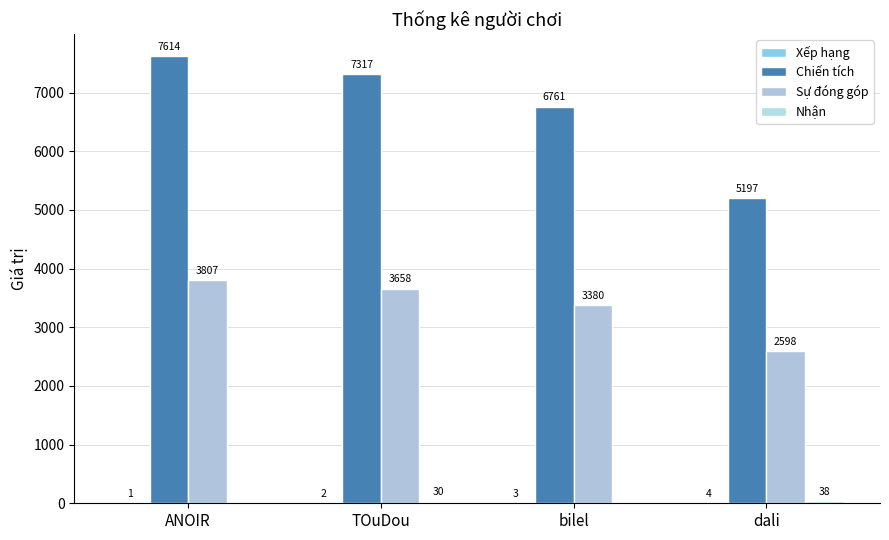

What is the value of the Sự đóng góp bar at the 1st from the left?

3807